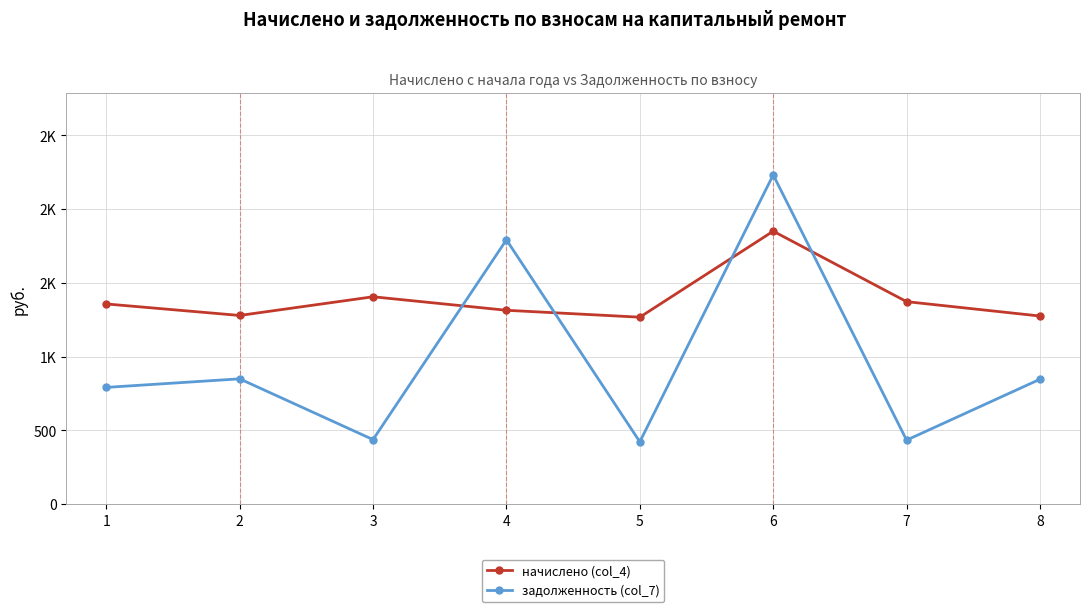

Which series ends up on top after the final intersection of задолженность (col_7) and начислено (col_4)?

начислено (col_4)